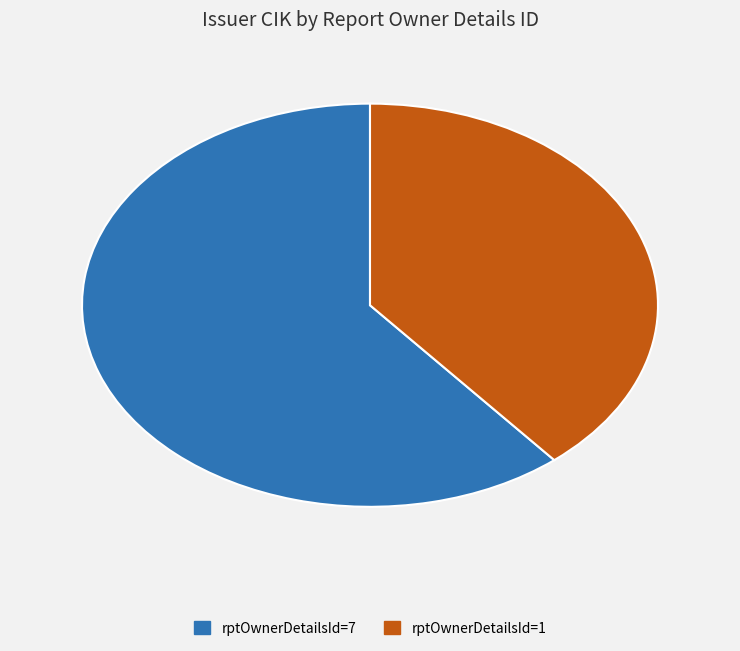

Do rptOwnerDetailsId=7 and rptOwnerDetailsId=1 together represent more than half of the pie?

Yes